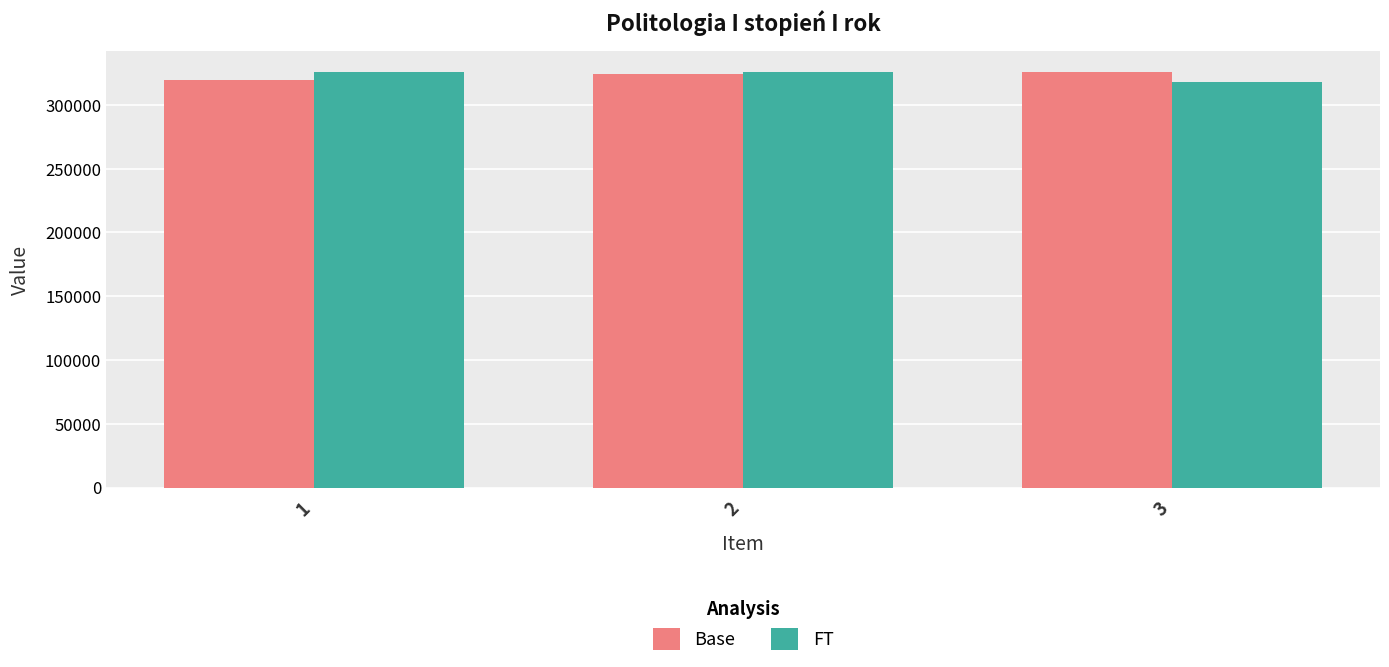

Rank the series at 1 from lowest to highest value.

Base, FT